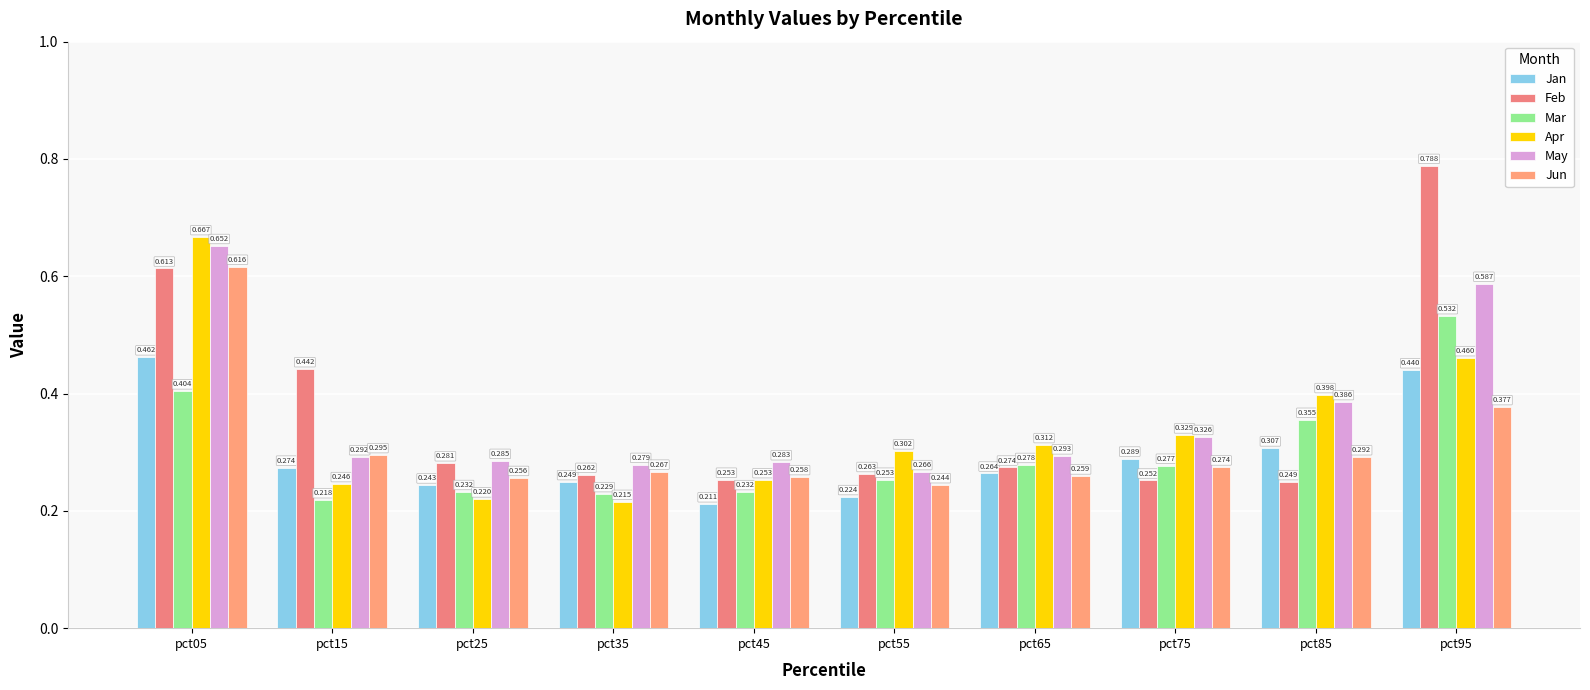

List the labels in order of Jan value, largest first.

pct05, pct95, pct85, pct75, pct15, pct65, pct35, pct25, pct55, pct45